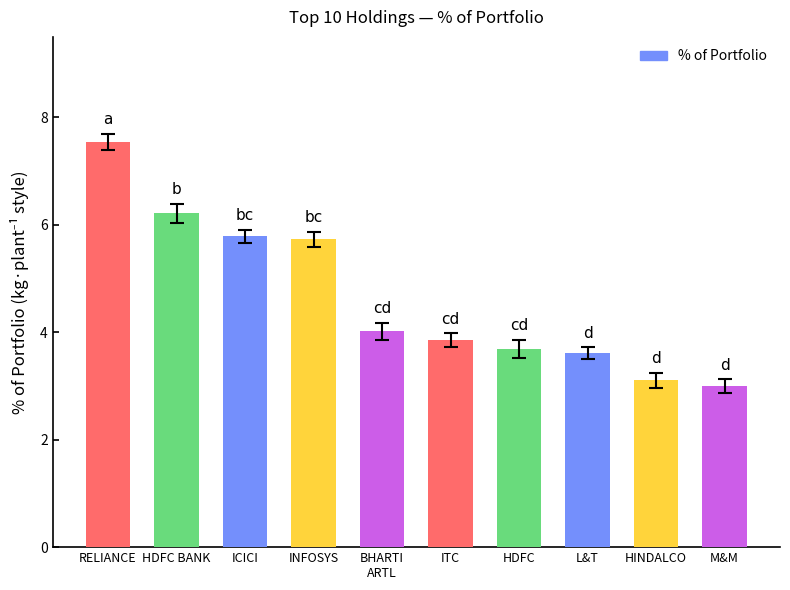

What is the difference between the maximum and minimum values?

4.5